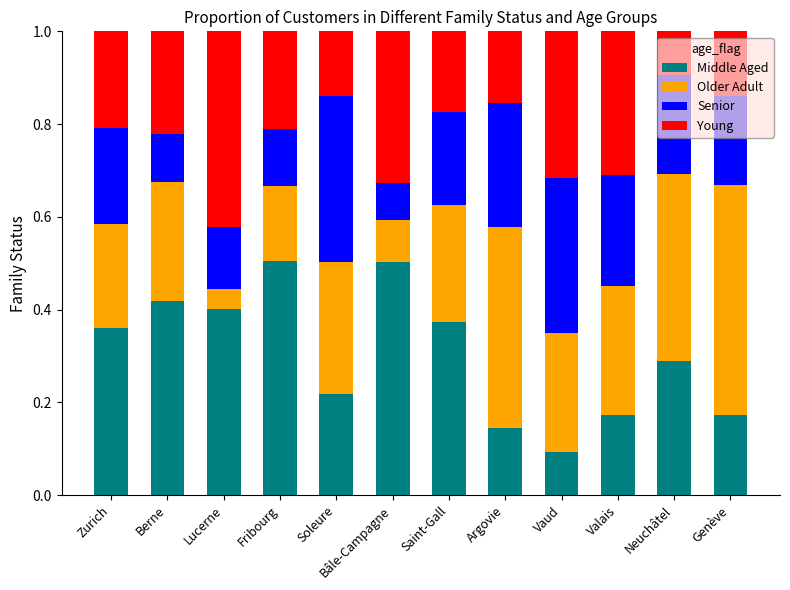

What is the maximum value for Middle Aged?

0.5